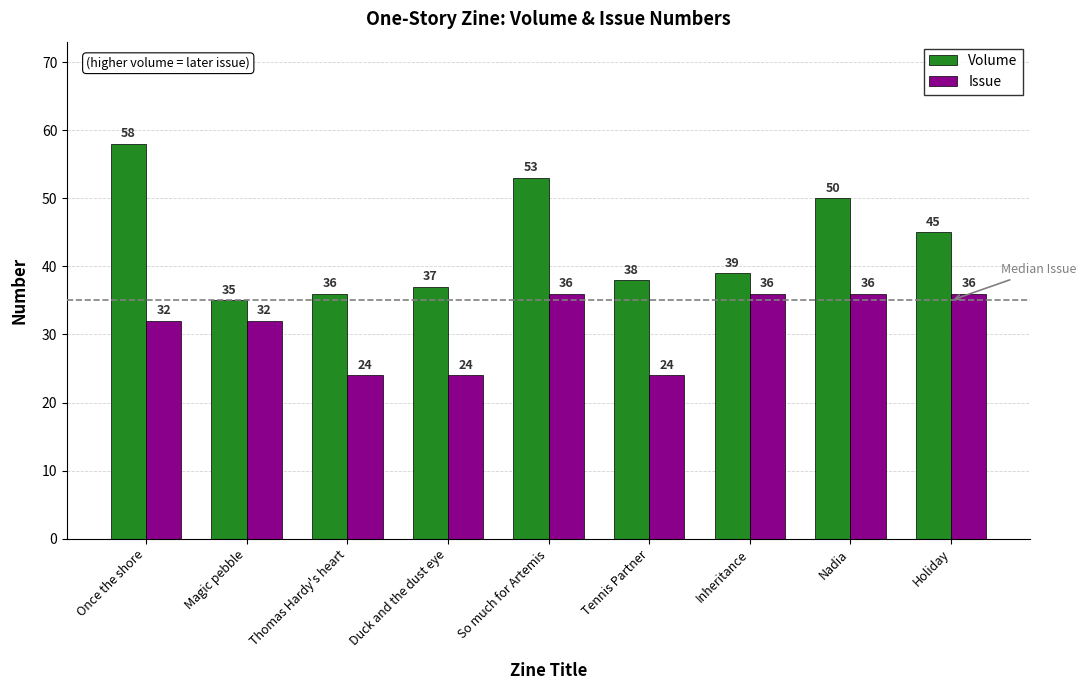

What is the label of the 8th bar from the left?

Nadia